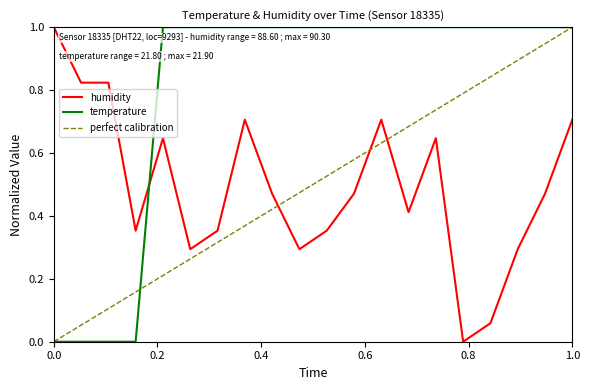

The temperature series shows 0.0 at 0.0. True or false?

True